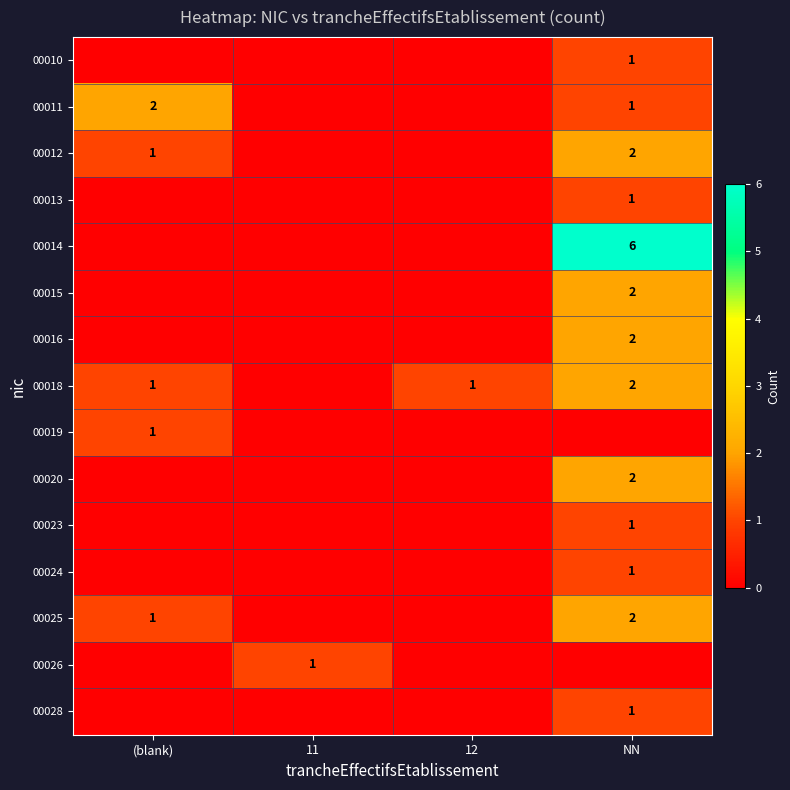

The value of 00025 at (blank) is 2. True or false?

False